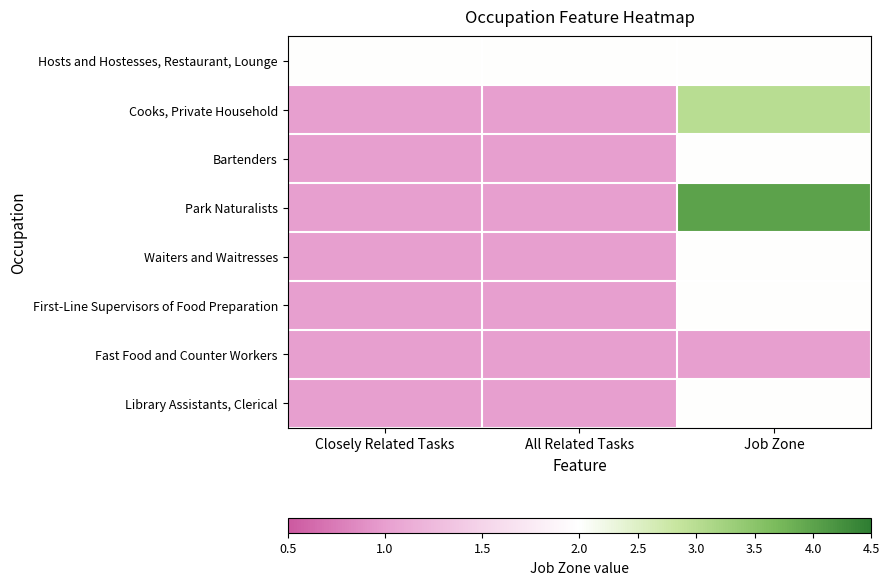

Reading left to right, list all the values displayed in this chart.

Hosts and Hostesses, Restaurant, Lounge: Closely Related Tasks=2	All Related Tasks=2	Job Zone=2
Cooks, Private Household: Closely Related Tasks=1	All Related Tasks=1	Job Zone=3
Bartenders: Closely Related Tasks=1	All Related Tasks=1	Job Zone=2
Park Naturalists: Closely Related Tasks=1	All Related Tasks=1	Job Zone=4
Waiters and Waitresses: Closely Related Tasks=1	All Related Tasks=1	Job Zone=2
First-Line Supervisors of Food Preparation: Closely Related Tasks=1	All Related Tasks=1	Job Zone=2
Fast Food and Counter Workers: Closely Related Tasks=1	All Related Tasks=1	Job Zone=1
Library Assistants, Clerical: Closely Related Tasks=1	All Related Tasks=1	Job Zone=2